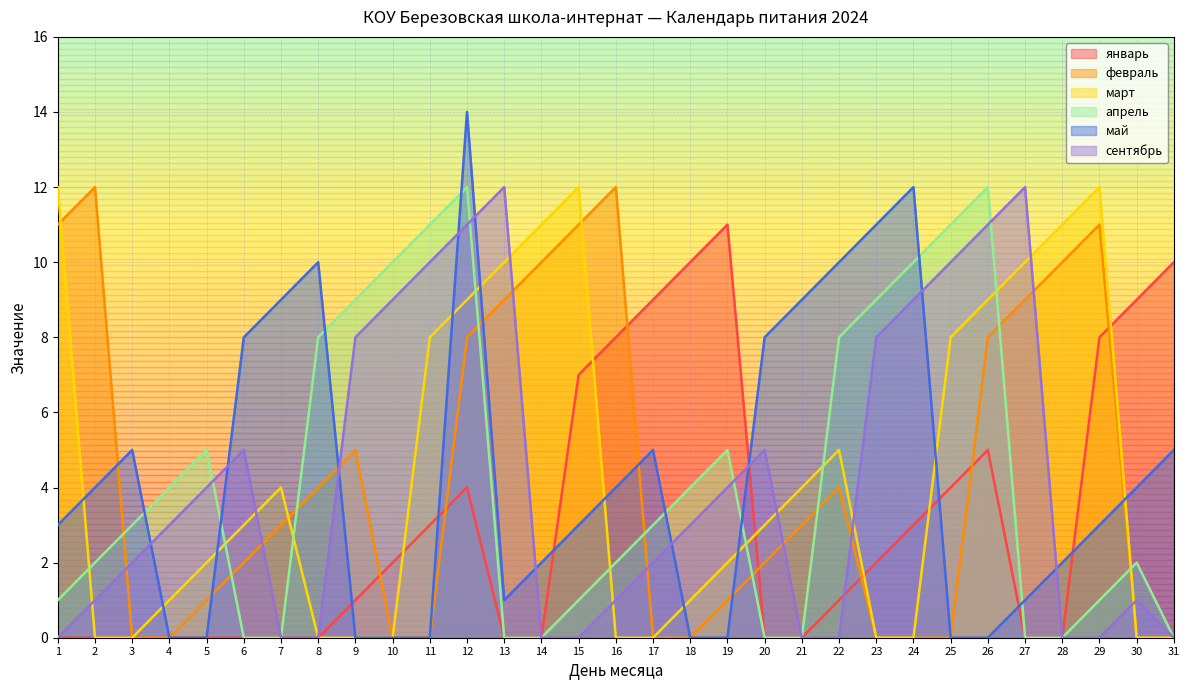

At which category is the sum across all series the highest?

12